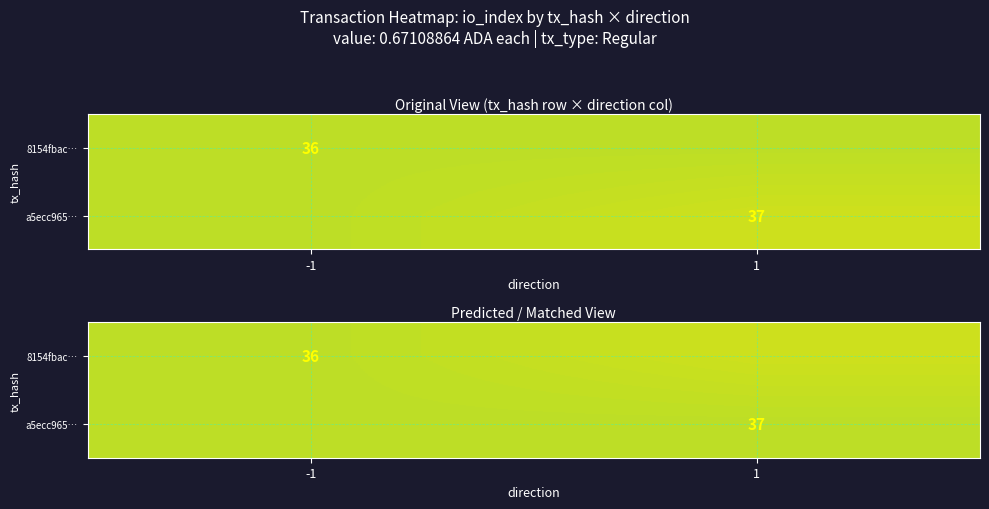

At -1, list the series in order from largest to smallest.

8154fbac…, a5ecc965…